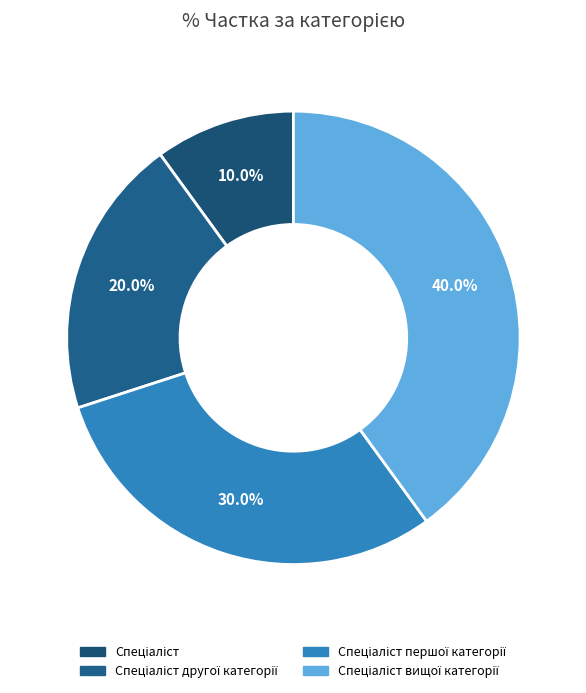

To the nearest percent, what is the difference between the largest and smallest slice percentages?

30%